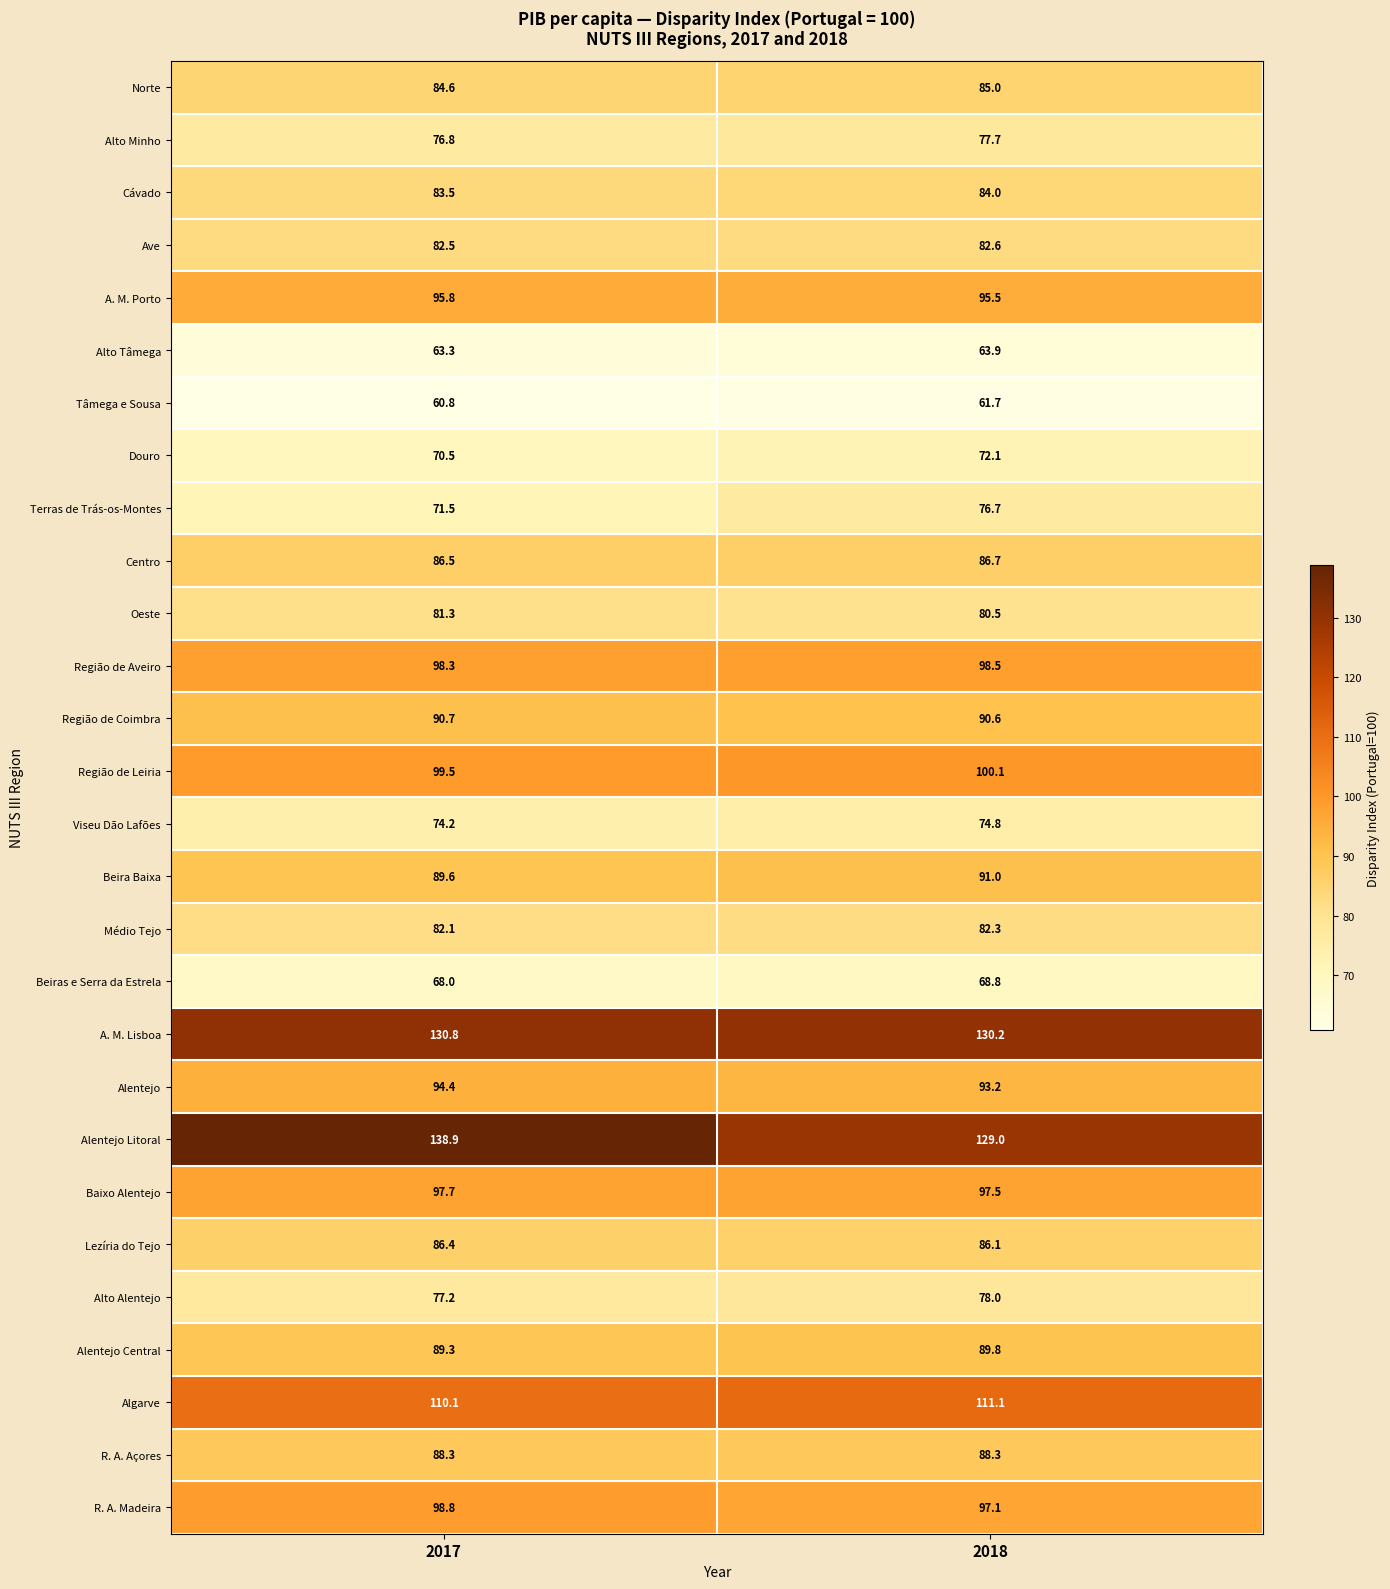

What is the total value across all series at 2018?

2472.8